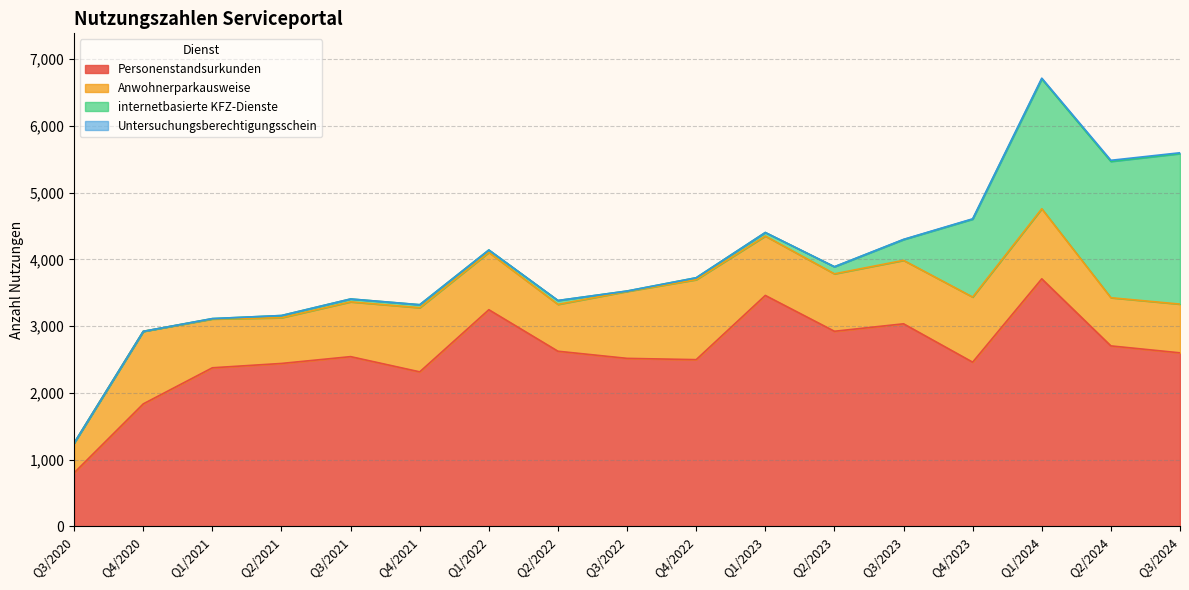

Which category has the lowest value in the Untersuchungsberechtigungsschein series?

Q3/2020